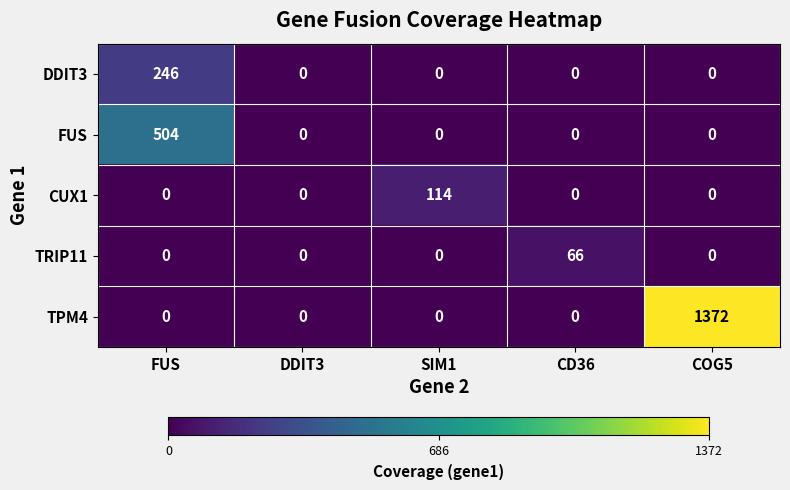

Which series has the widest spread of values?

TPM4